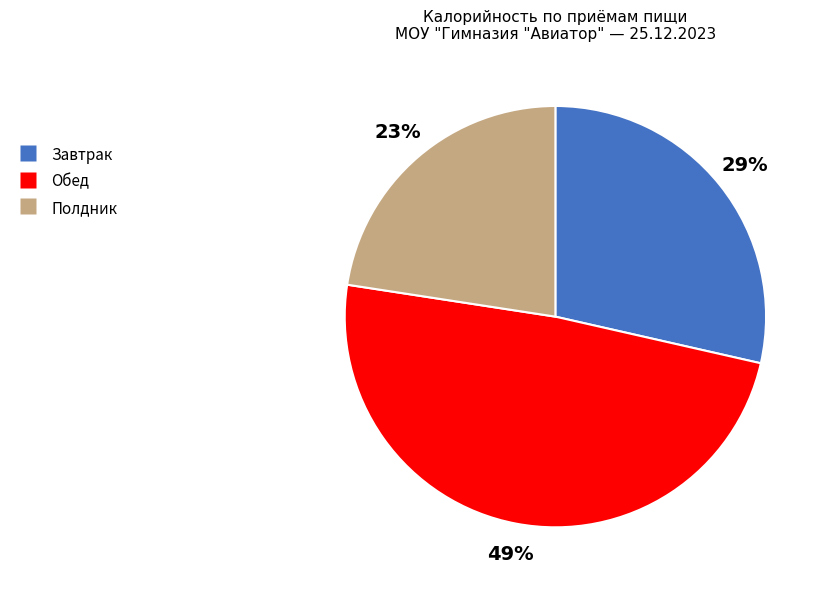

Count the number of slices in the pie.

3